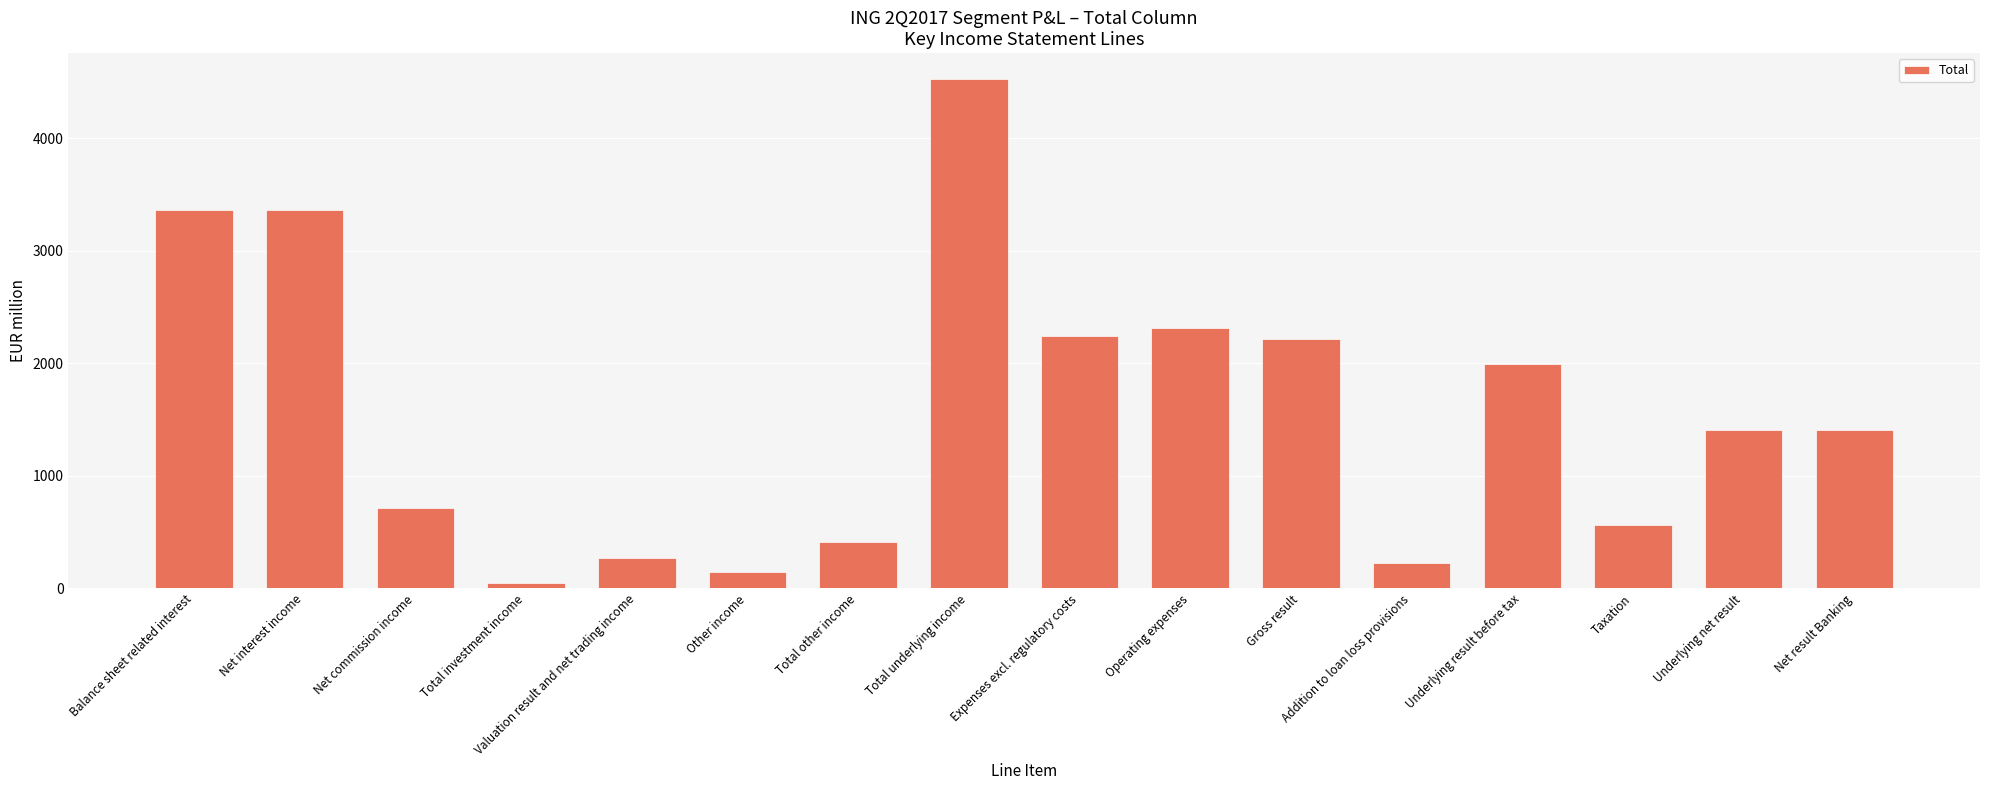

What is the greatest value displayed?

4531.7